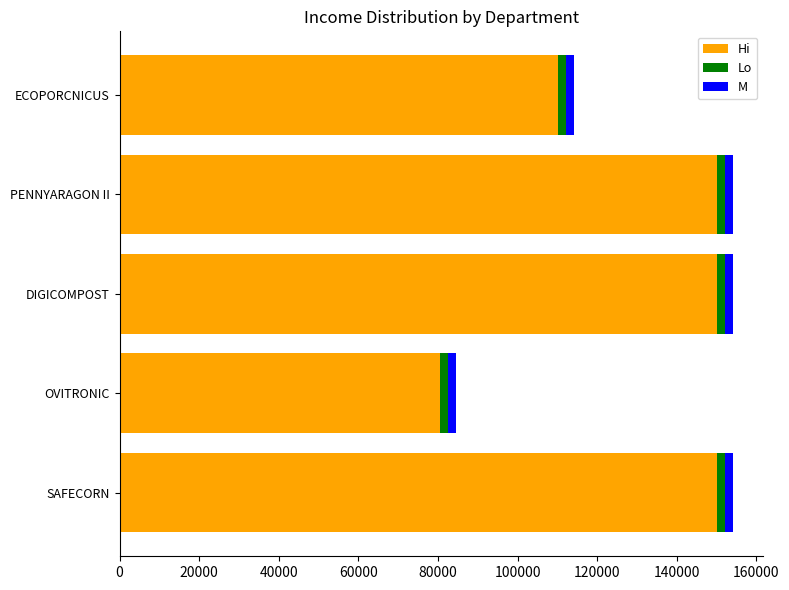

What is the average value of the Hi series?

128133